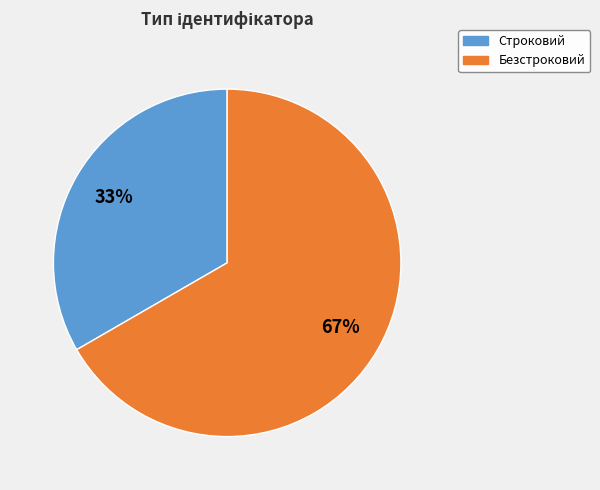

To the nearest percent, what percentage of the pie is Строковий?

33%